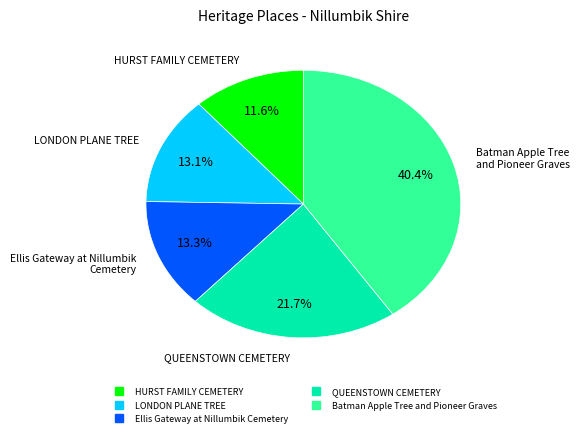

To the nearest percent, what is the combined percentage of Batman Apple Tree and Pioneer Graves and Ellis Gateway at Nillumbik Cemetery?

54%